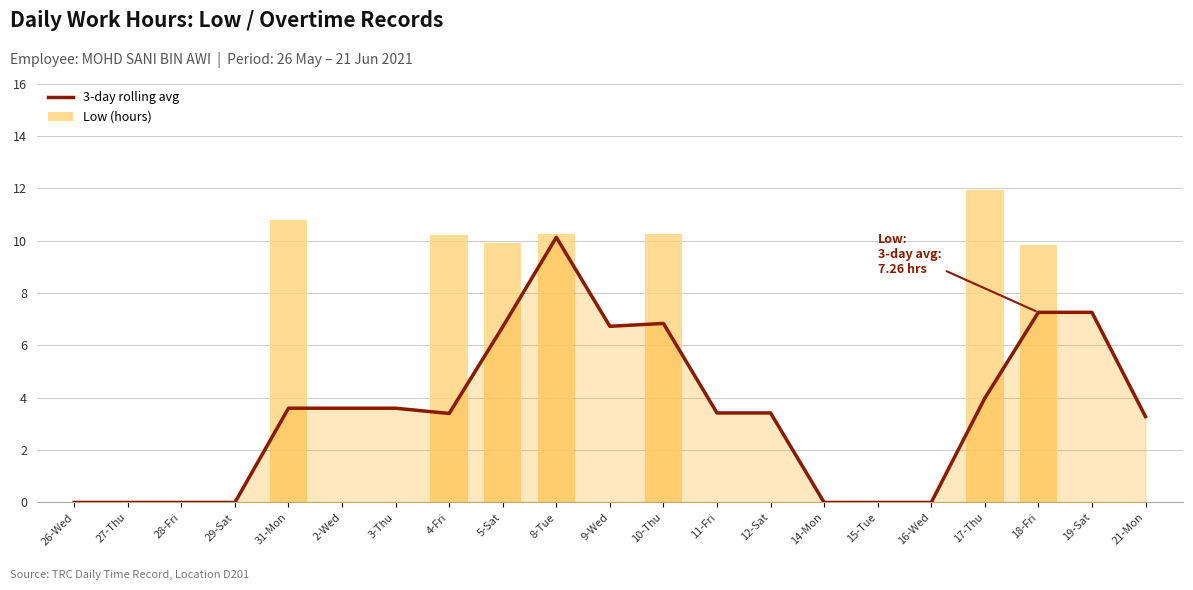

Which series has the widest spread of values?

Low (hours)